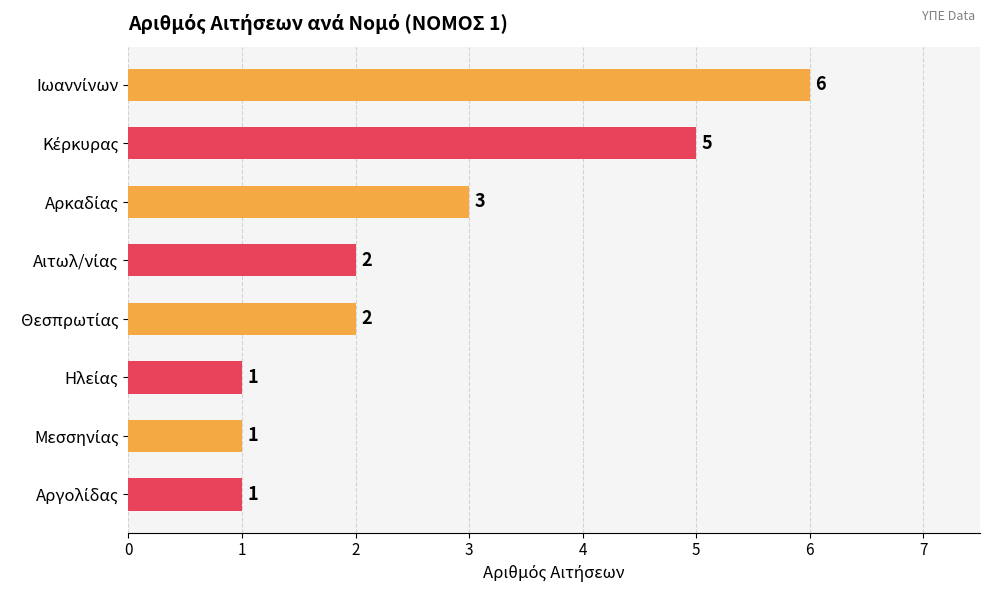

How many values are between 1 and 5?

7